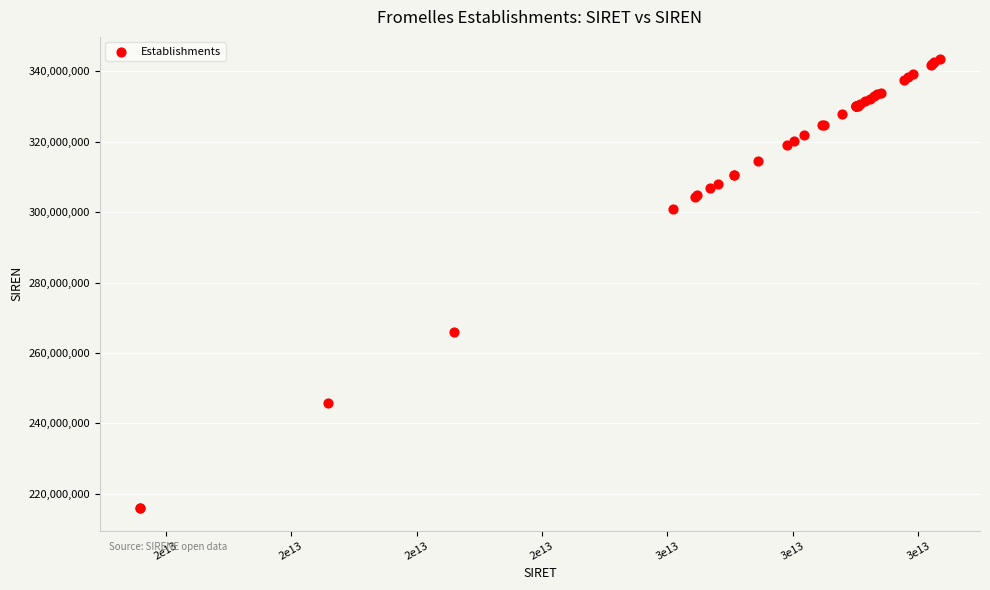

What Y value in the scatter plot is closest to 279671275?

265902577